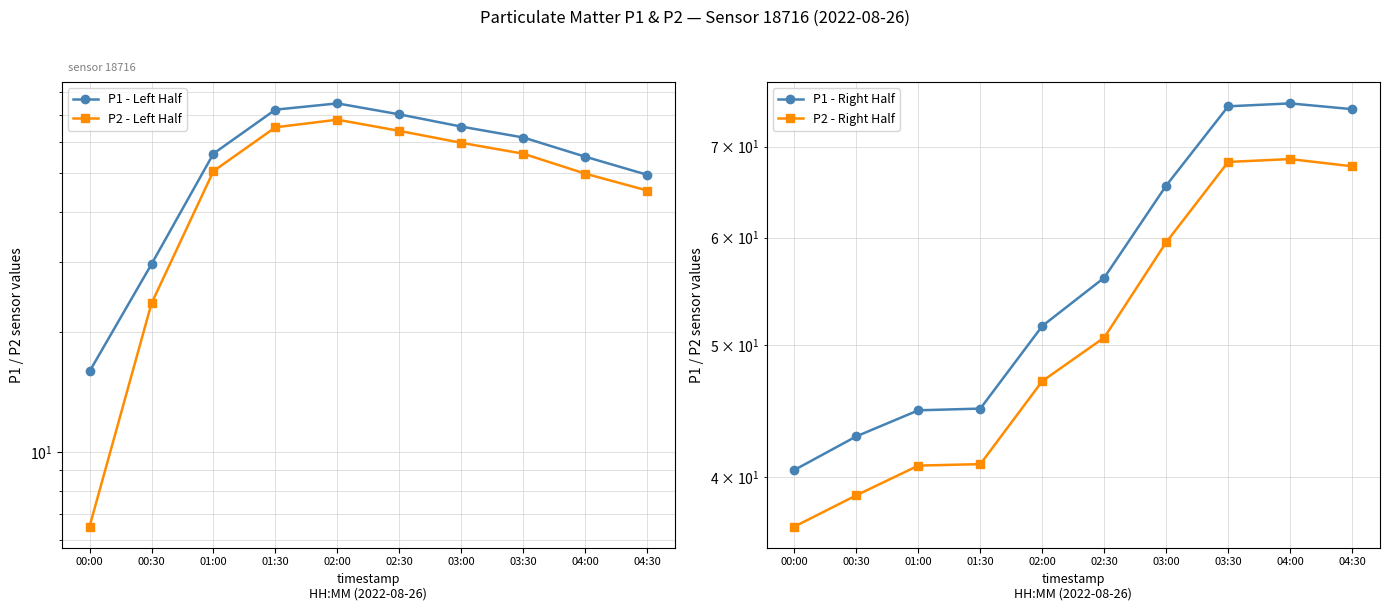

What is the difference between the maximum and minimum values in the P1 - Left Half series?

59.0